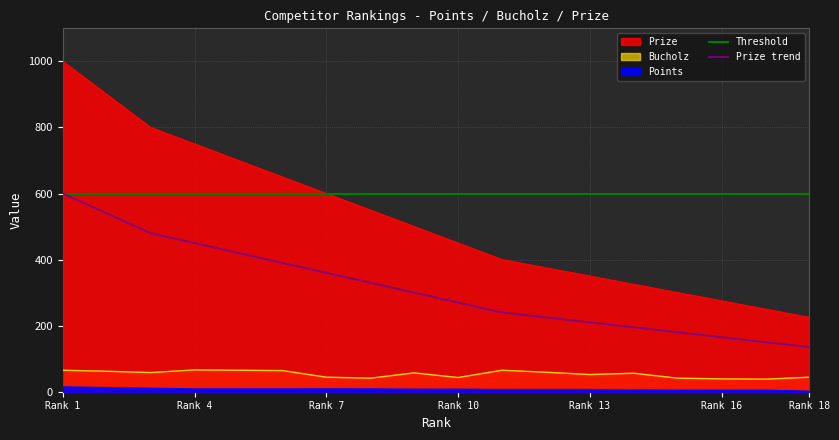

What is the value of the Bucholz point at the 14th from the left?

56